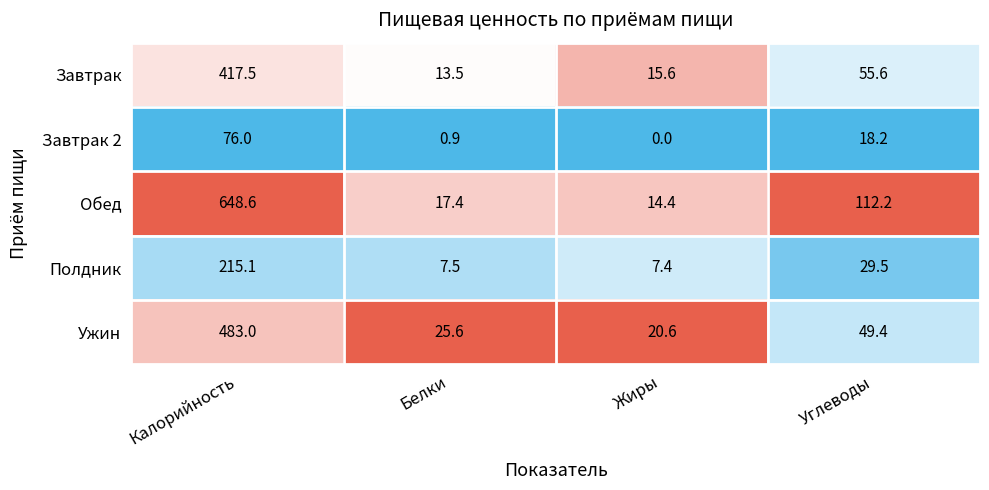

True or false: Завтрак has a value of 55.6 at Углеводы.

True